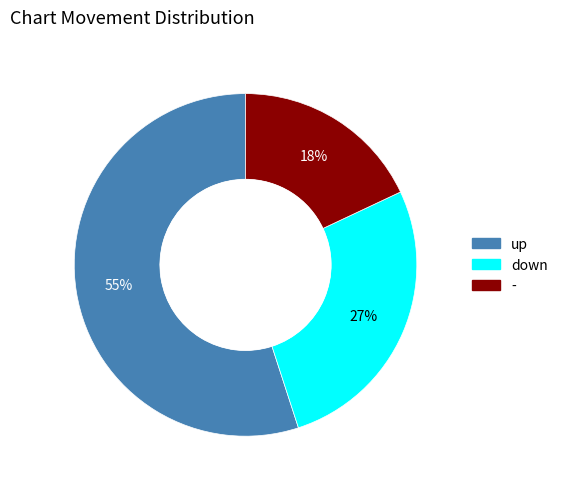

What is the smallest slice in the pie chart?

-